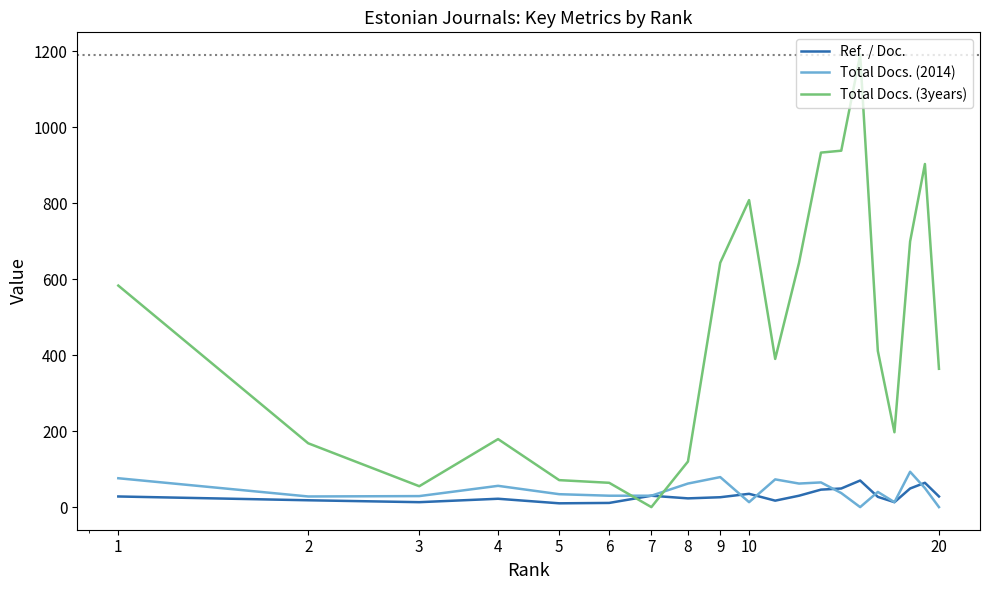

Which series has the widest spread of values?

Total Docs. (3years)